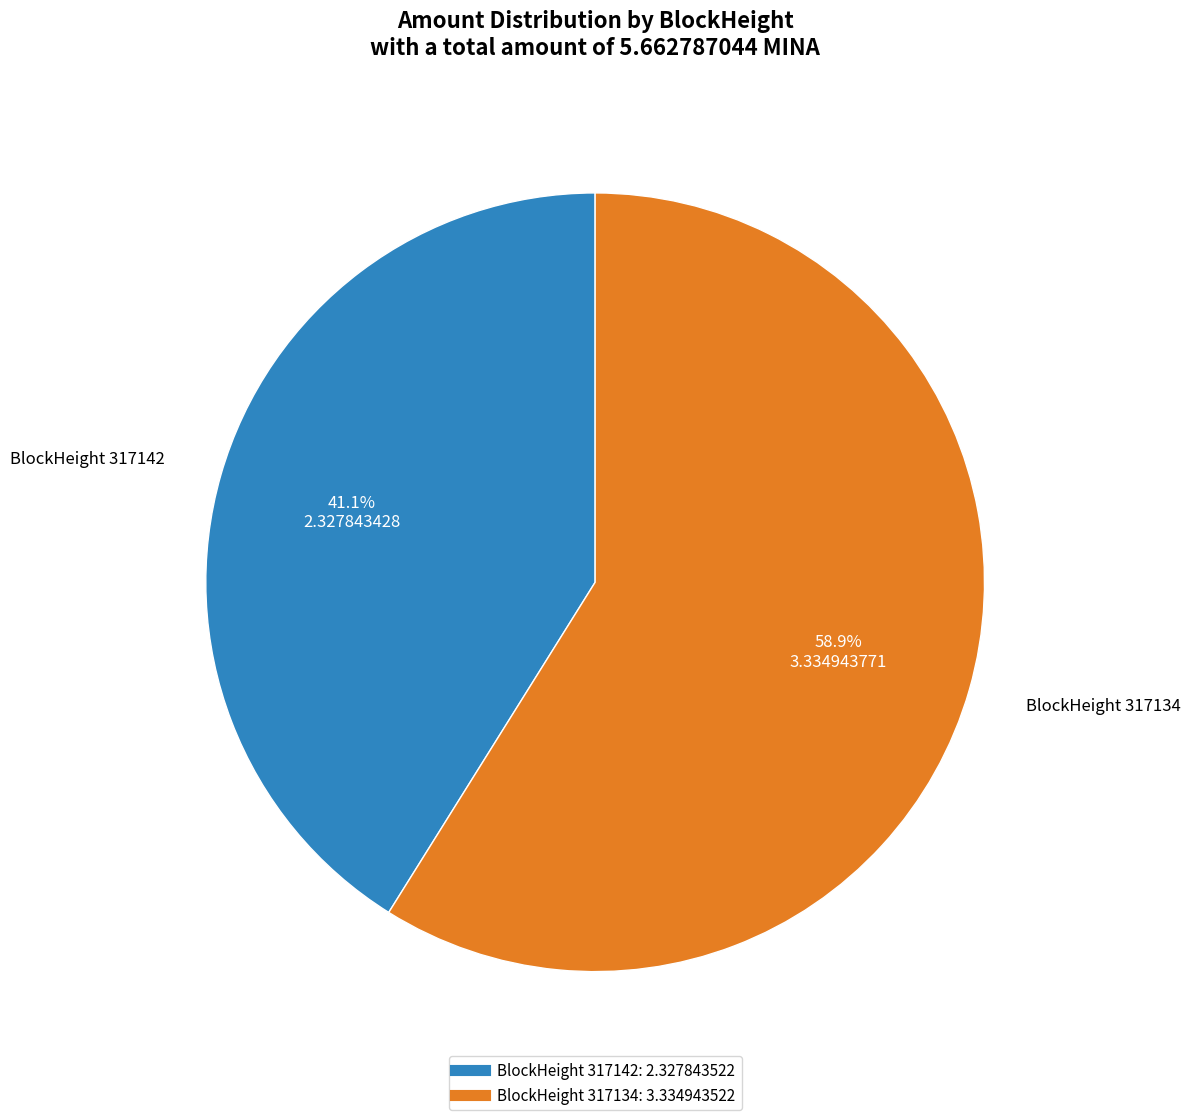

How many slices are in this pie chart?

2